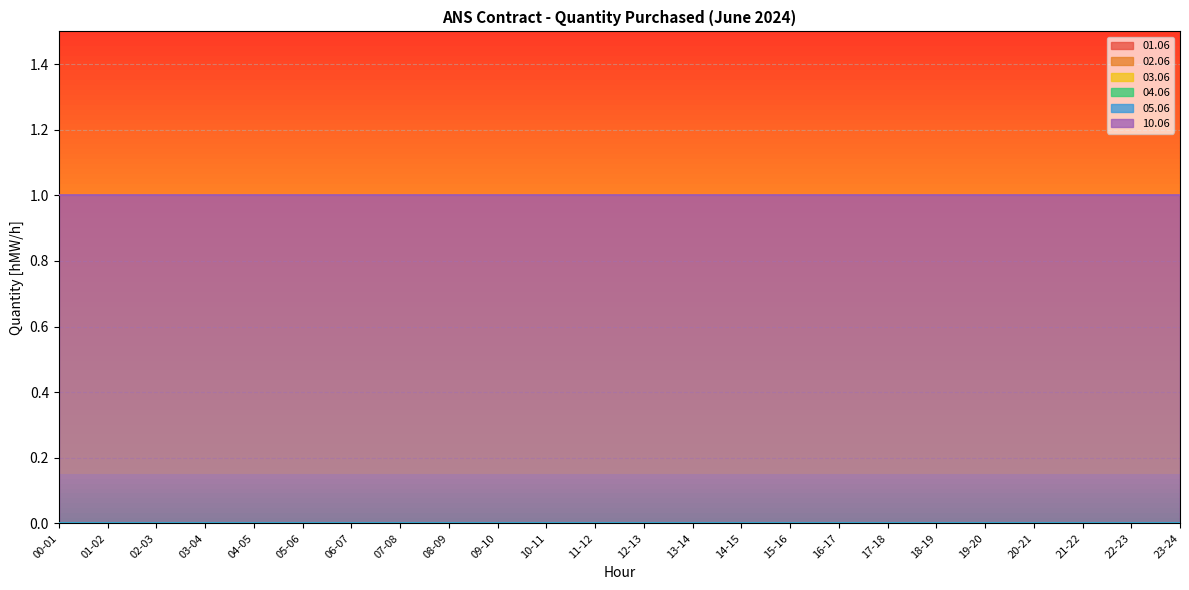

Count the number of data series in this chart.

6